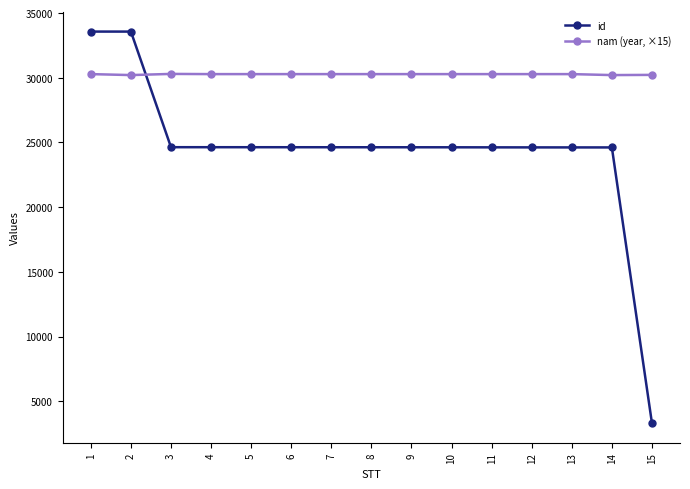

True or false: id and nam (year, ×15) cross at least once.

True